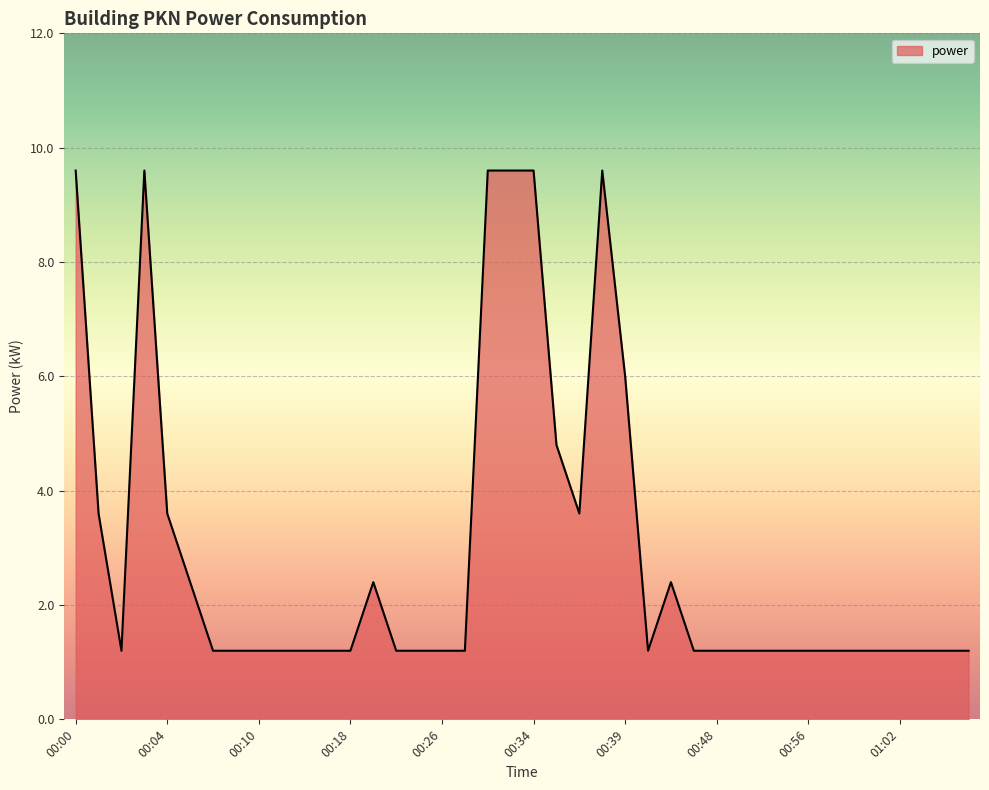

What is the greatest value displayed?

9.6